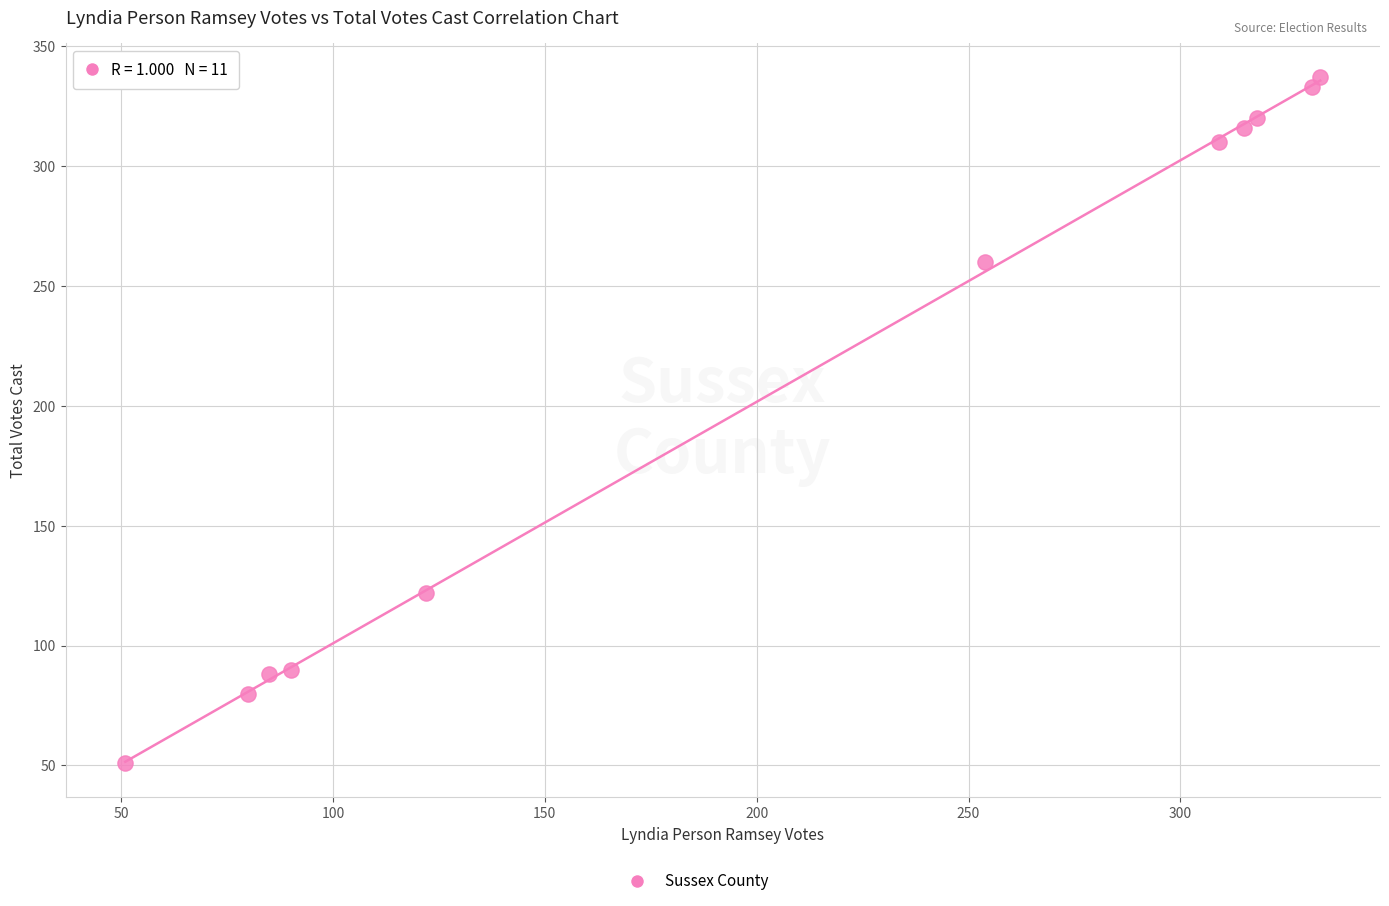

What Y value in the scatter plot is closest to 194?

260